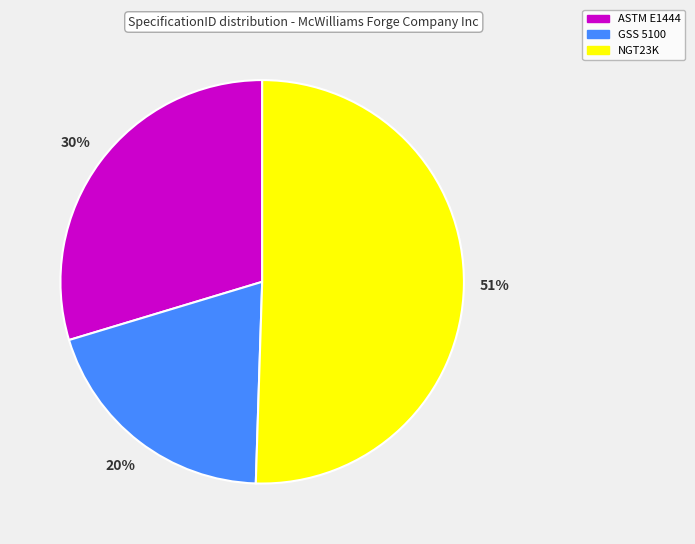

Is NGT23K the majority of the pie?

Yes